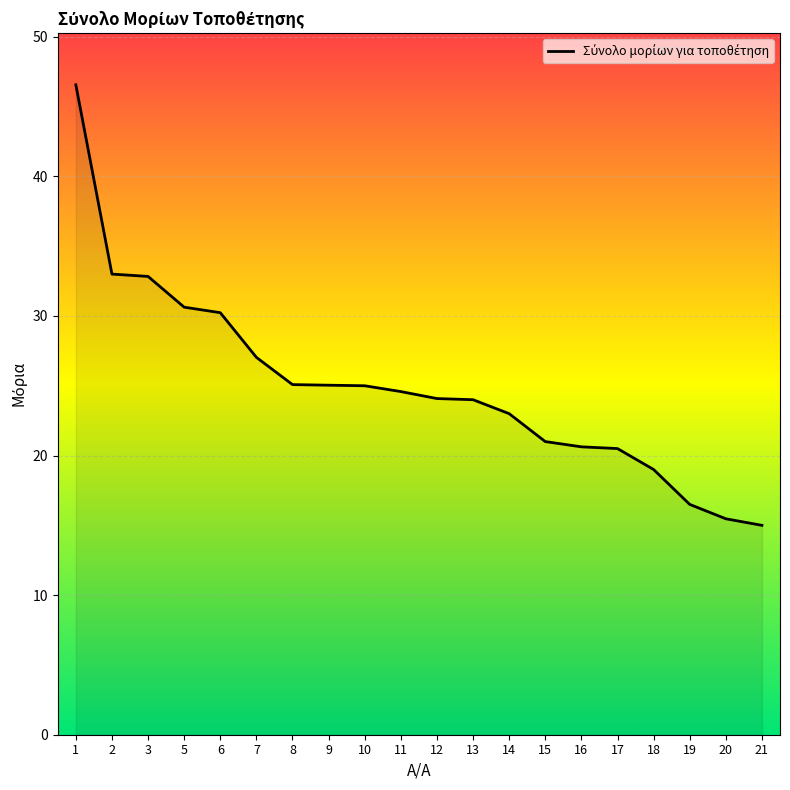

What is the change in value from 9 to 13?

-1.0